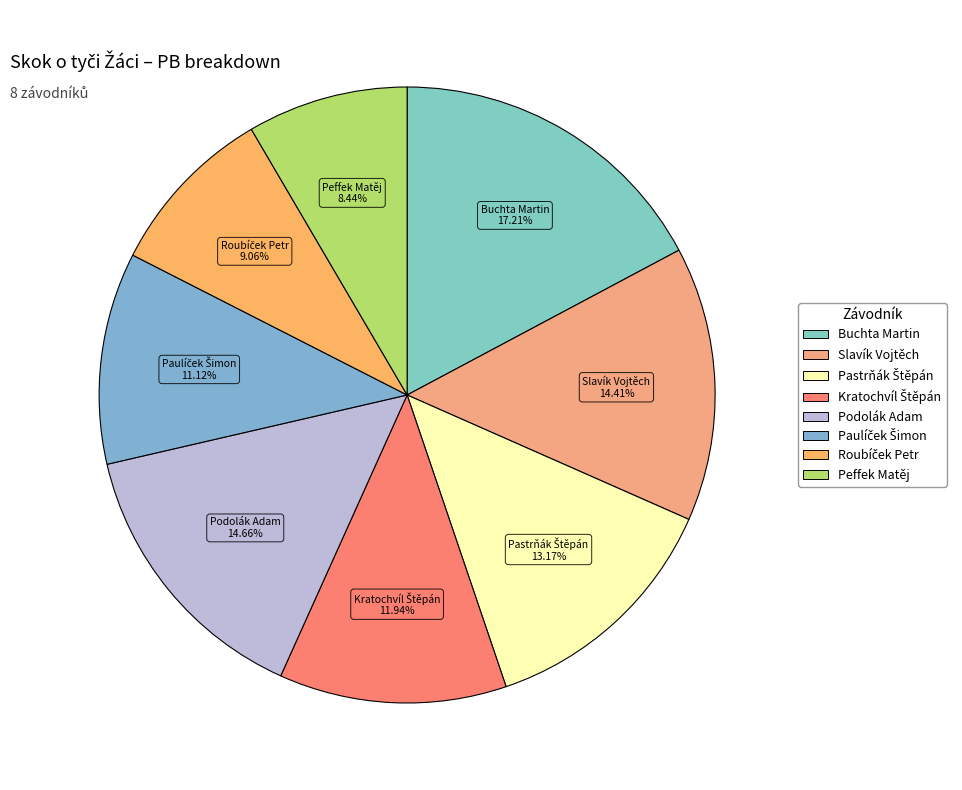

Which category has the biggest portion of the pie?

Buchta Martin